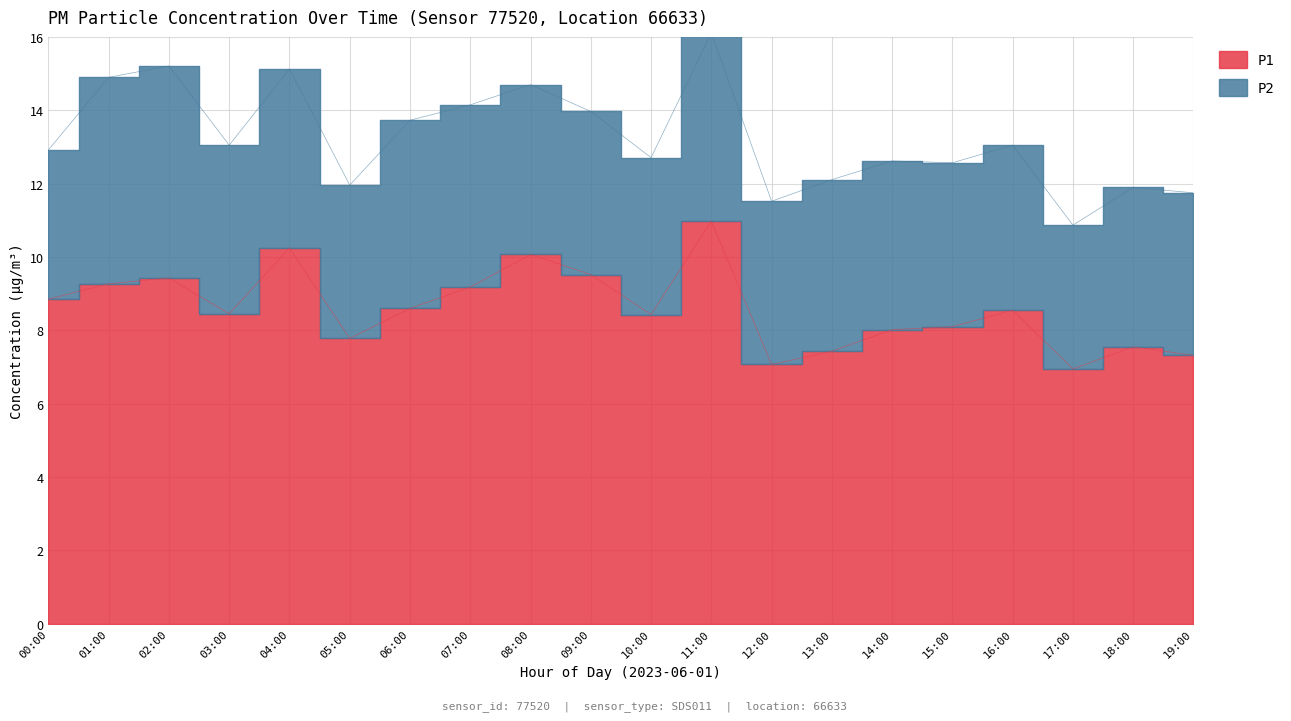

What is the difference between the values at 07:00 and 05:00?

1.4